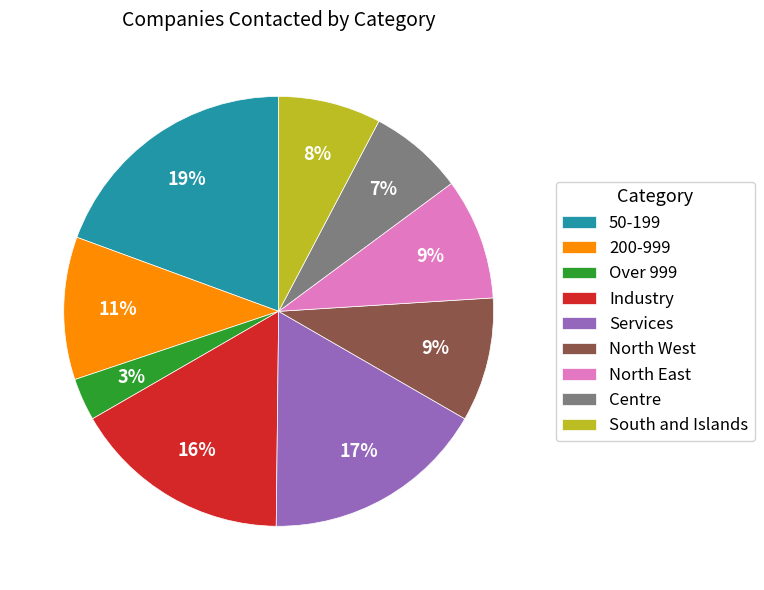

Is Industry the majority of the pie?

No